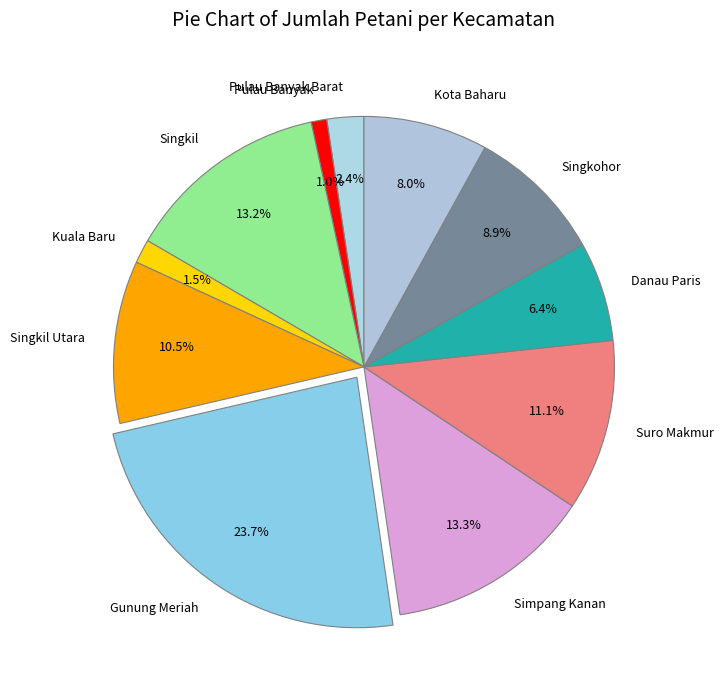

To the nearest percent, what portion does Danau Paris represent?

6%